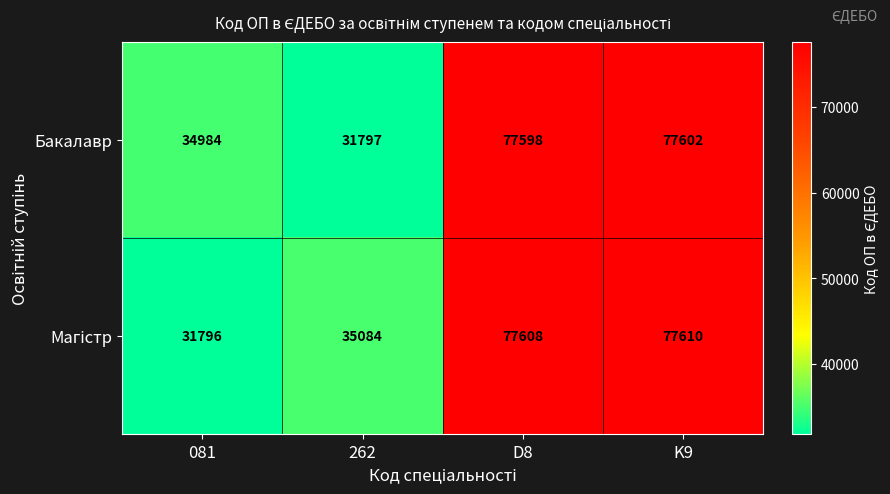

Which label corresponds to the smallest value in the chart?

081